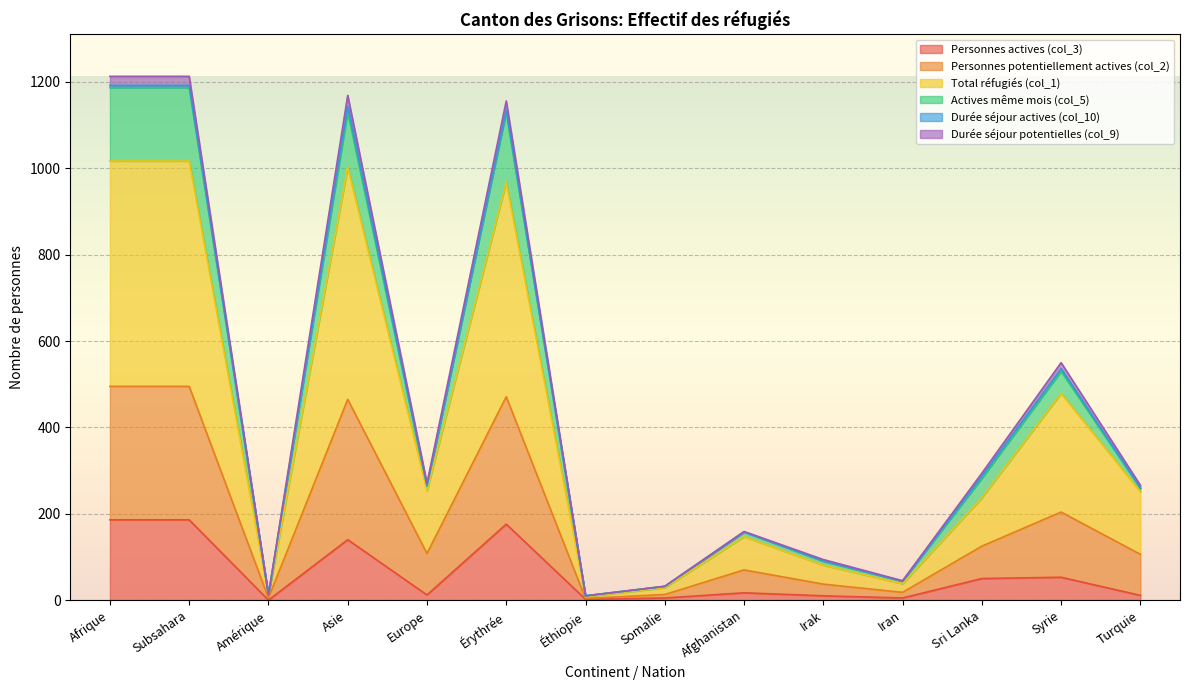

Is the value of Actives même mois (col_5) at Iran greater than the value of Personnes potentiellement actives (col_2) at Éthiopie?

Yes